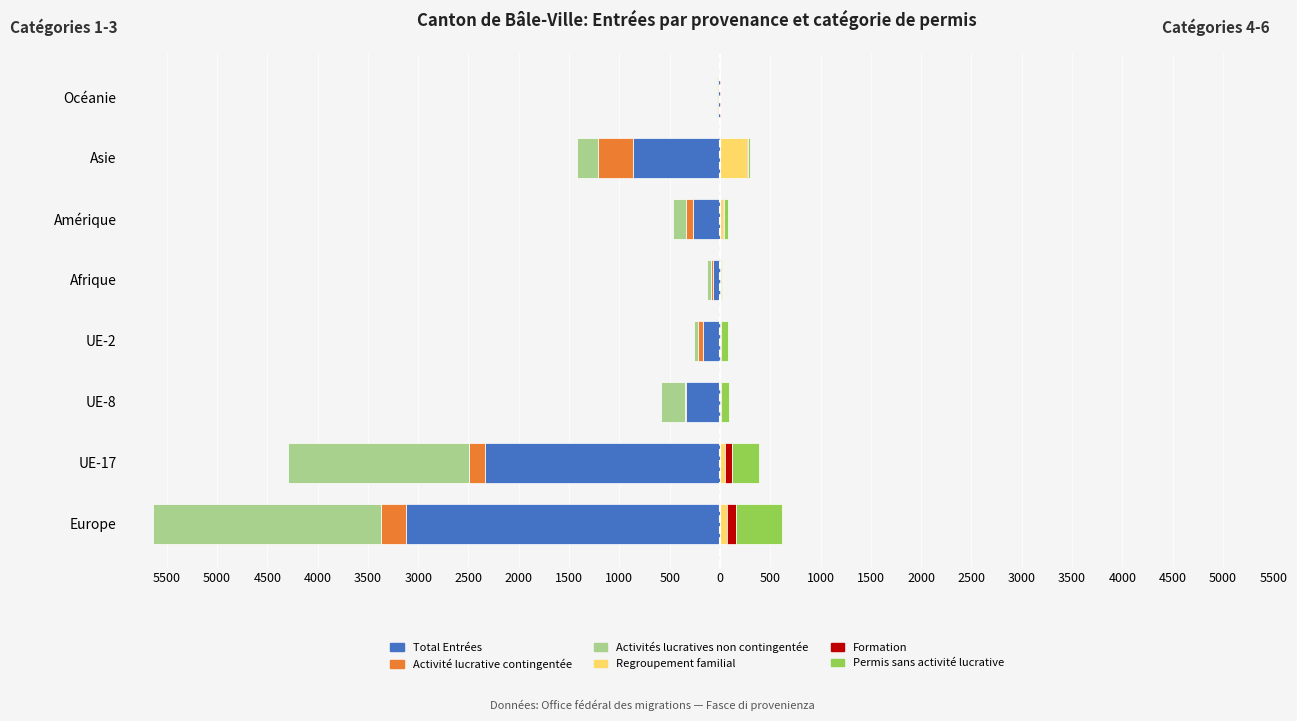

What is the sum of all Regroupement familial values?

426